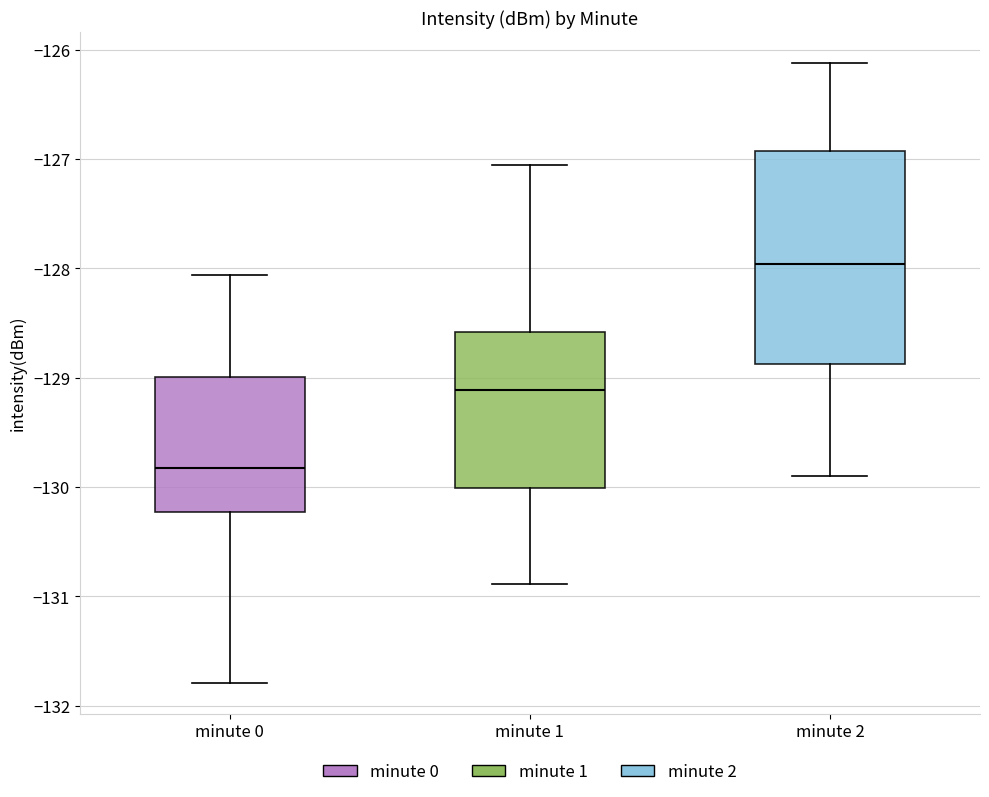

Reading left to right, transcribe this box plot: for each box, give where its median line is, the range the box spans, and where its two whiskers end, as read against the y-axis. The values are not printed on the chart, so give them approximately, as read against the axis.

minute 0: median -129.8, box -130.2 to -129.0, whiskers -131.8 to -128.1
minute 1: median -129.1, box -130.0 to -128.6, whiskers -130.9 to -127.1
minute 2: median -128.0, box -128.9 to -126.9, whiskers -129.9 to -126.1